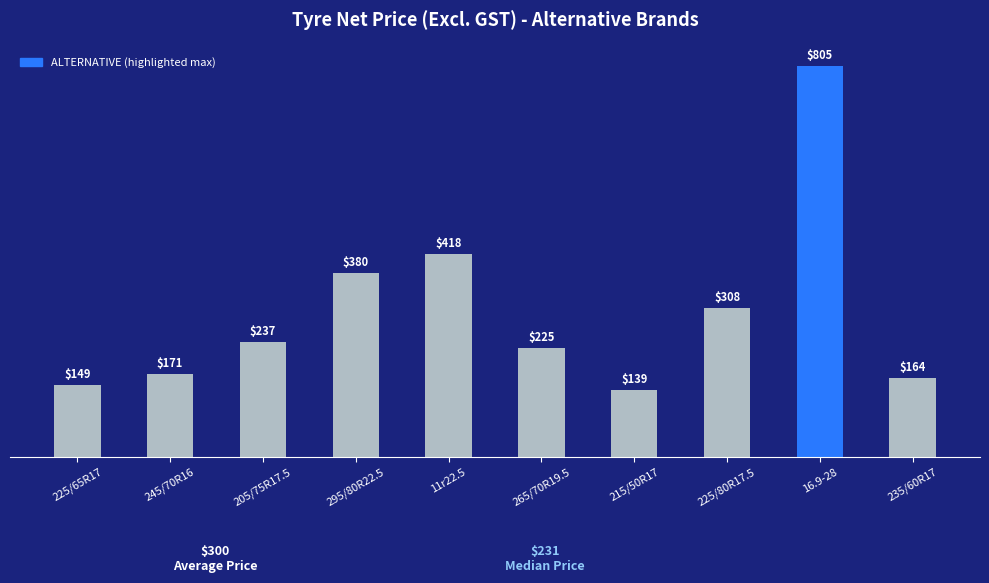

Reading right to left, transcribe all the data shown in this chart.

164	805	308	139	225	418	380	237	171	149